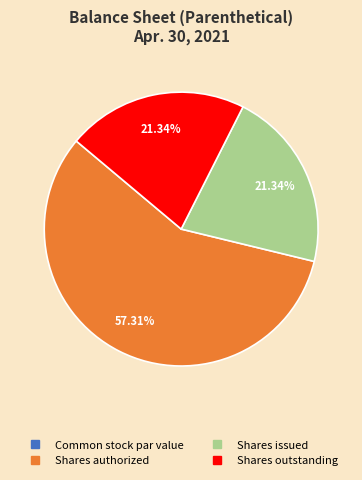

Is there a majority slice in this chart?

Yes